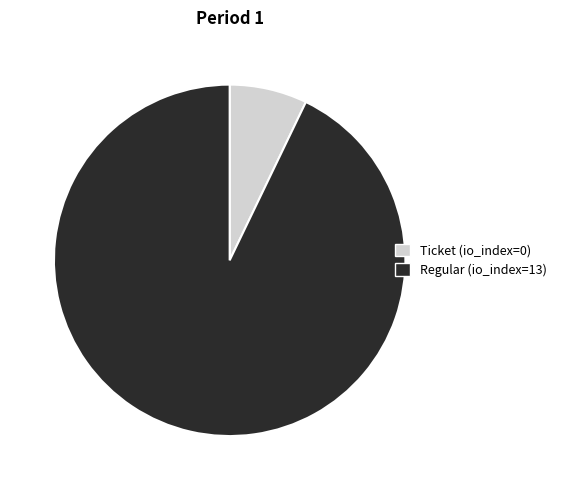

What is the smallest slice in the pie chart?

Ticket (io_index=0)